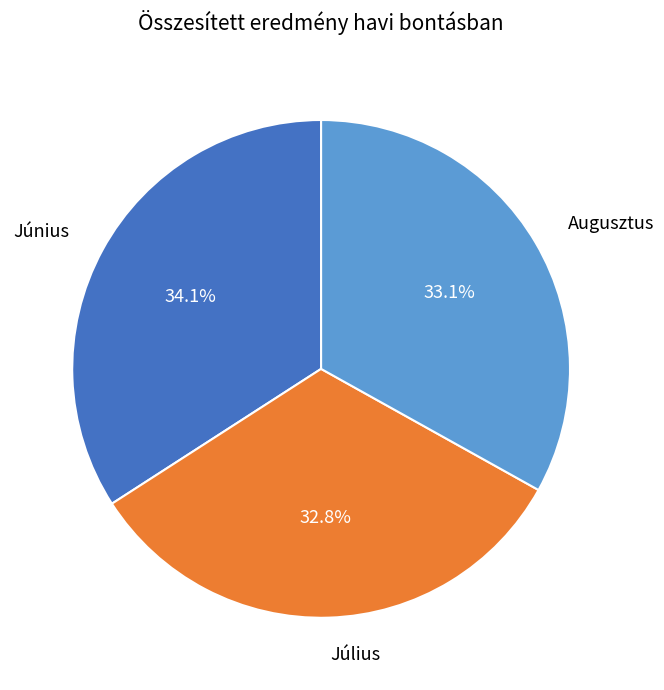

What is the ratio of the value at Július to the value at Június?

1.0